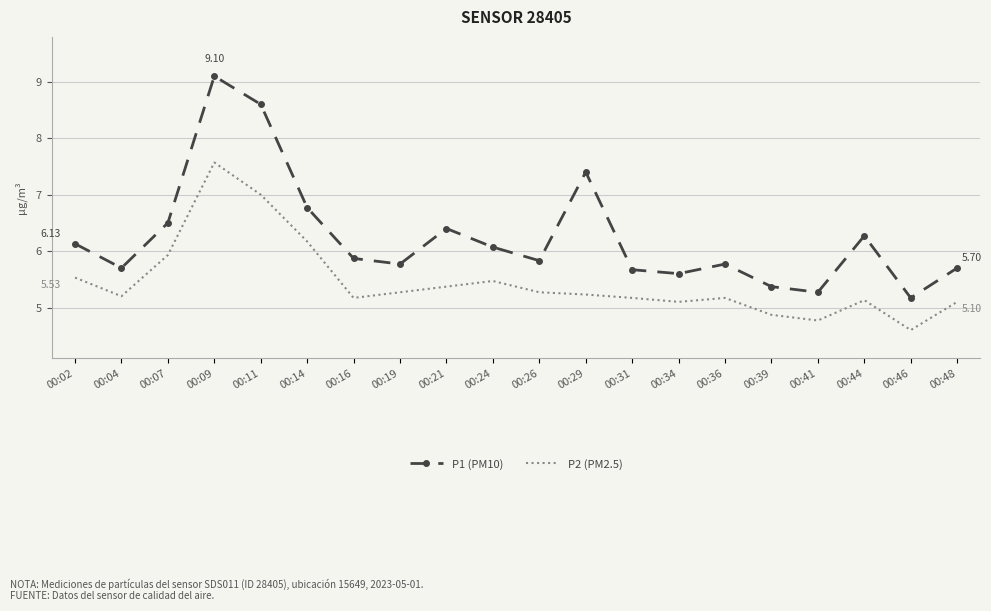

Between 00:26 and 00:41, which series saw the biggest shift?

P1 (PM10)